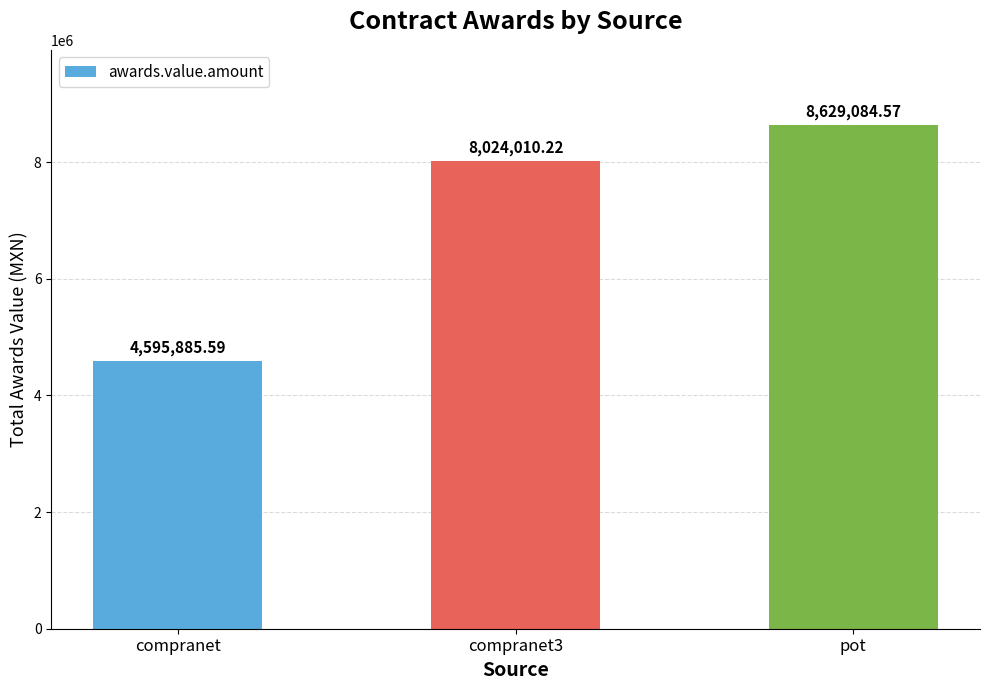

Between pot and compranet, which is larger?

pot